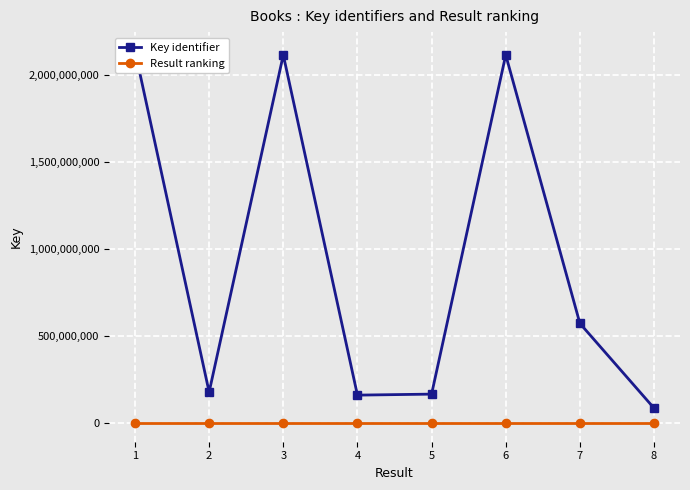

What is the average value of the Key identifier series?

942468620